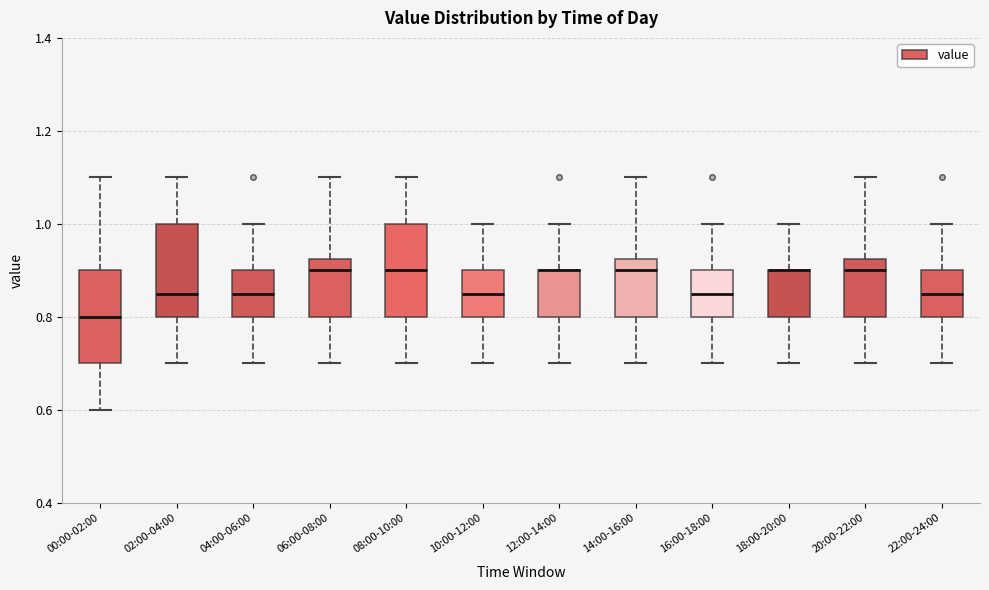

Reading left to right, read every box against the y-axis: the position of its median line, the range the box covers, and the ends of its whiskers. The values are not printed on the chart, so give them approximately, as read against the axis.

00:00-02:00: median 0.80, box 0.70 to 0.90, whiskers 0.60 to 1.10
02:00-04:00: median 0.86, box 0.80 to 1.00, whiskers 0.70 to 1.10
04:00-06:00: median 0.86, box 0.80 to 0.90, whiskers 0.70 to 1.00
06:00-08:00: median 0.90, box 0.80 to 0.92, whiskers 0.70 to 1.10
08:00-10:00: median 0.90, box 0.80 to 1.00, whiskers 0.70 to 1.10
10:00-12:00: median 0.86, box 0.80 to 0.90, whiskers 0.70 to 1.00
12:00-14:00: median 0.90 (drawn on the box's upper edge), box 0.80 to 0.90, whiskers 0.70 to 1.00
14:00-16:00: median 0.90, box 0.80 to 0.92, whiskers 0.70 to 1.10
16:00-18:00: median 0.86, box 0.80 to 0.90, whiskers 0.70 to 1.00
18:00-20:00: median 0.90 (drawn on the box's upper edge), box 0.80 to 0.90, whiskers 0.70 to 1.00
20:00-22:00: median 0.90, box 0.80 to 0.92, whiskers 0.70 to 1.10
22:00-24:00: median 0.86, box 0.80 to 0.90, whiskers 0.70 to 1.00